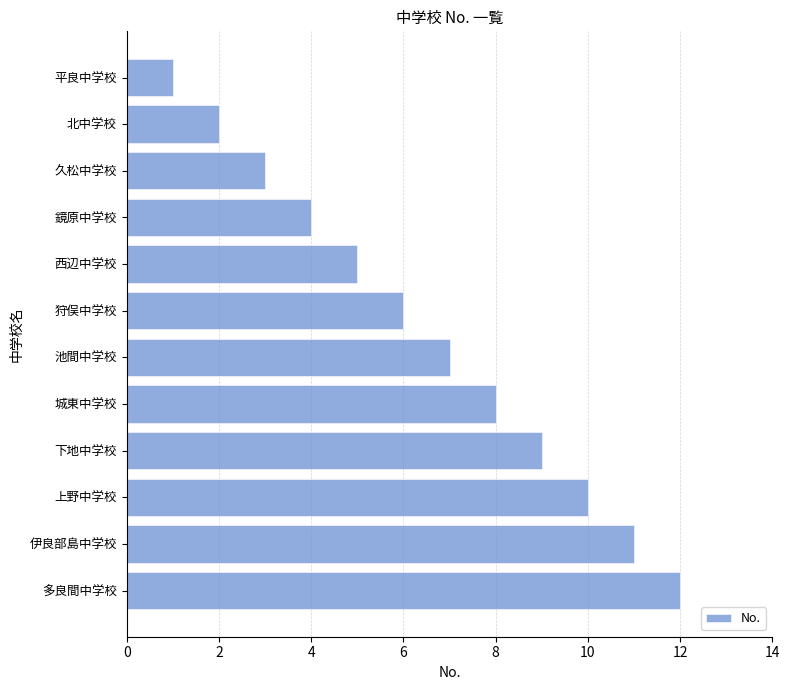

Does the chart contain stacked bars?

No